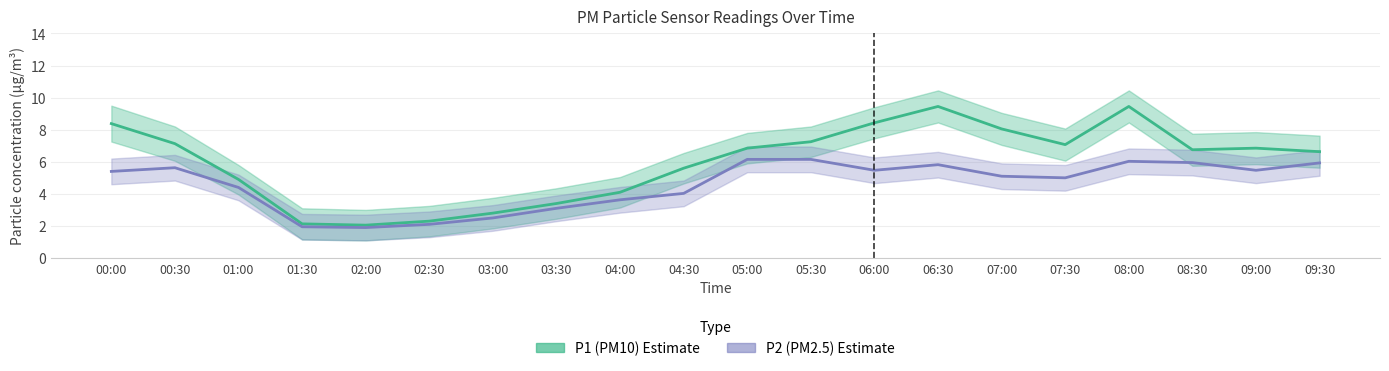

What is the average value of the P1 series?

6.0